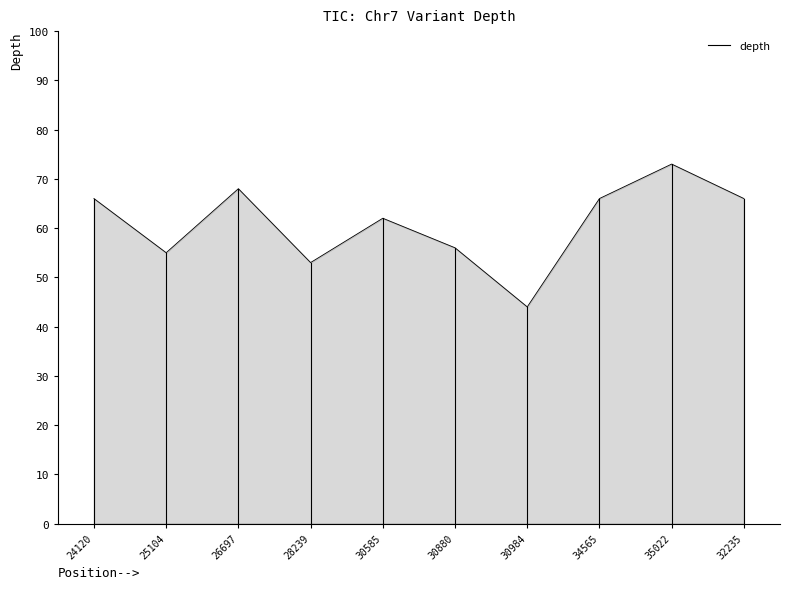

How many lines are shown in the chart?

1